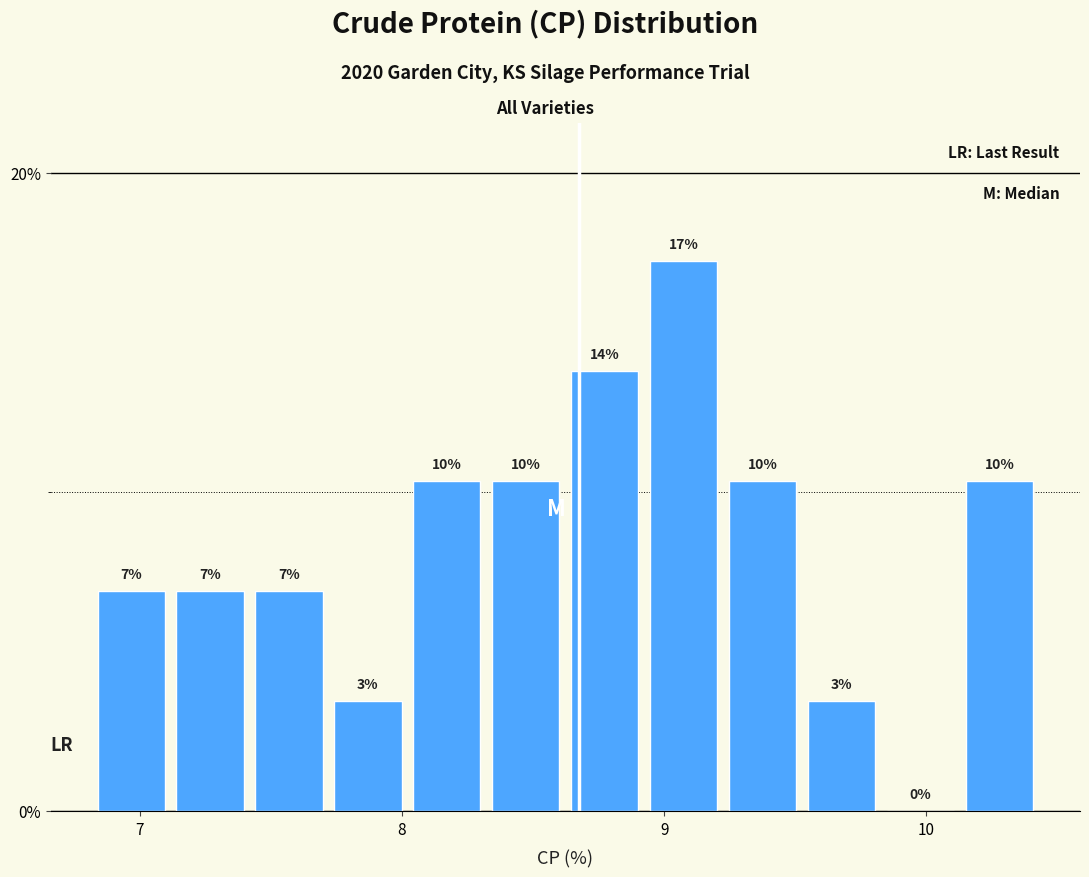

Around what value on the x-axis is the tallest bar? Give the approximate position of its centre, as read against the axis.

9.1